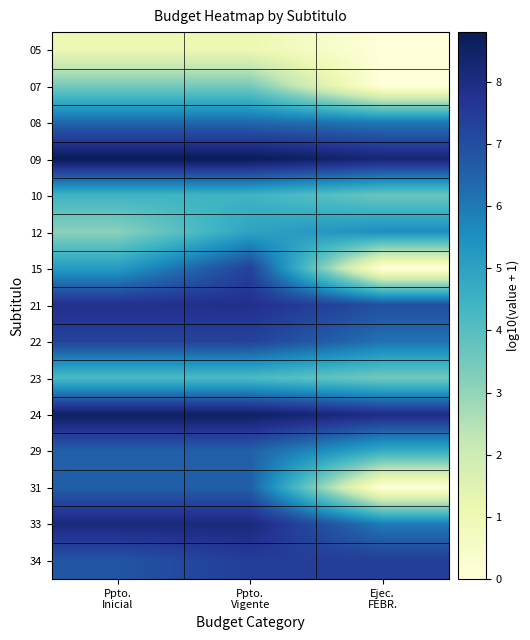

What is the approximate value of 34 at Ppto.
Inicial?

6.8